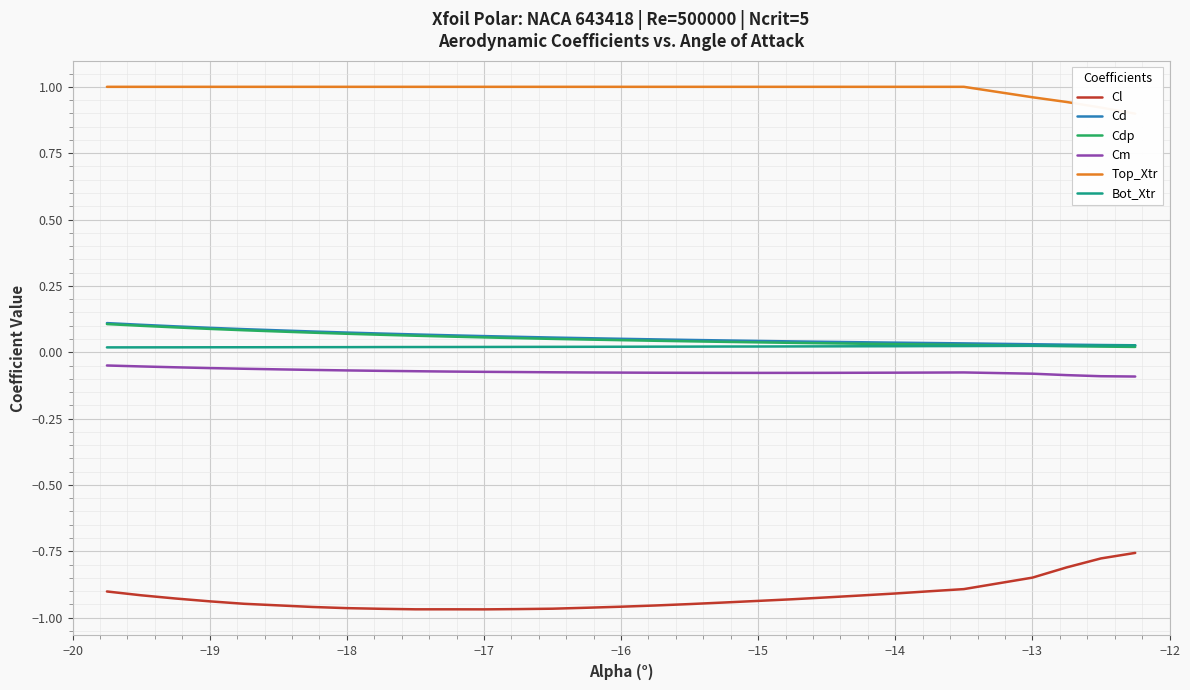

Does the chart display data point markers on the line(s)?

No